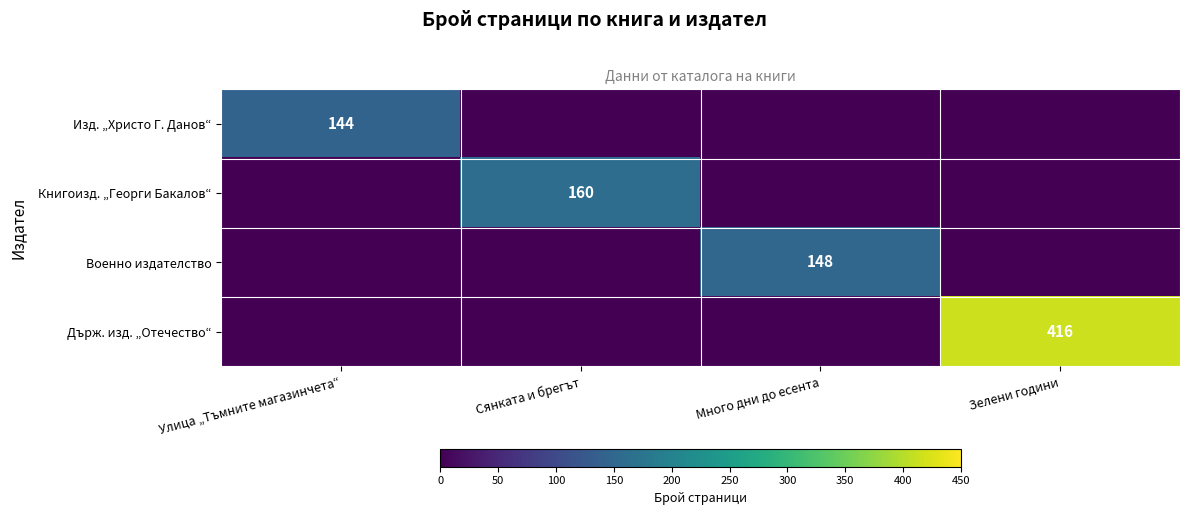

True or false: Държ. изд. „Отечество“ has a value of 193 at Зелени години.

False